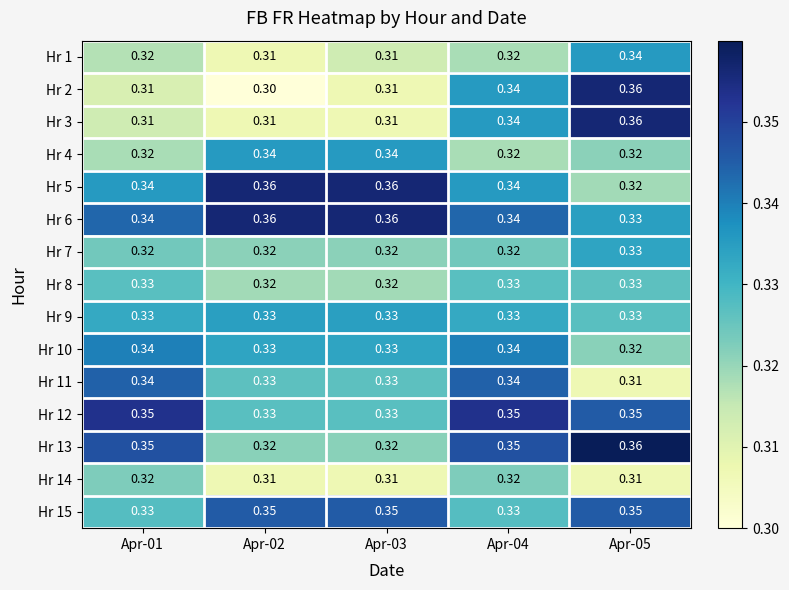

Is the value of Hr 5 at Apr-05 greater than the value of Hr 14 at Apr-02?

Yes